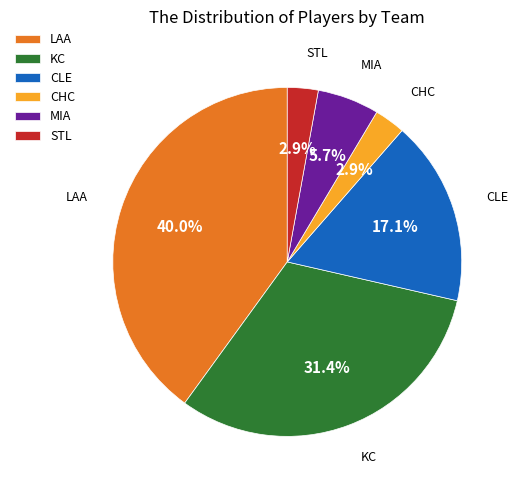

Count the number of slices in the pie.

6